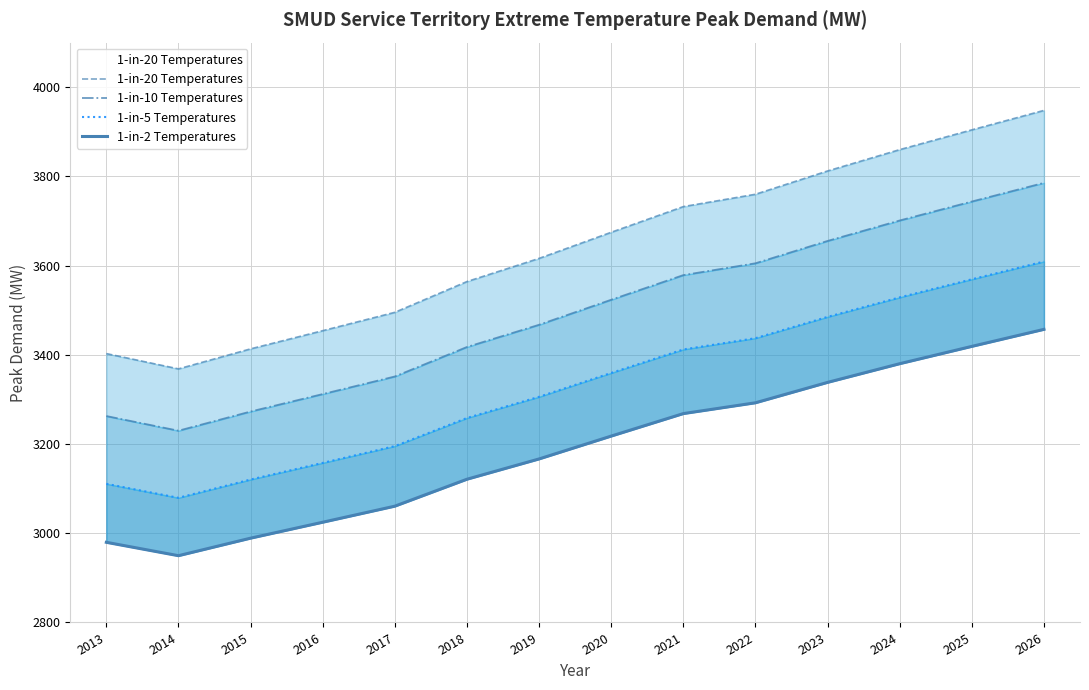

Read the 1-in-2 Temperatures value at 2017.

3060.7